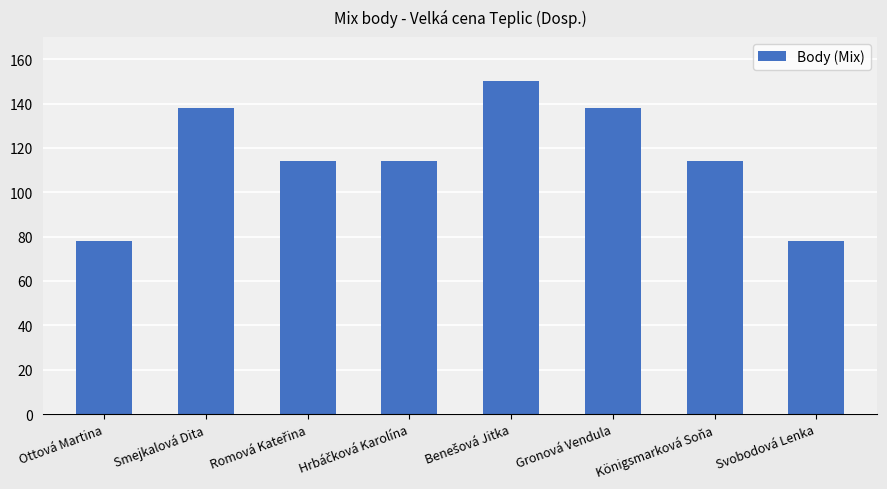

Which has a higher value, Königsmarková Soňa or Gronová Vendula?

Gronová Vendula